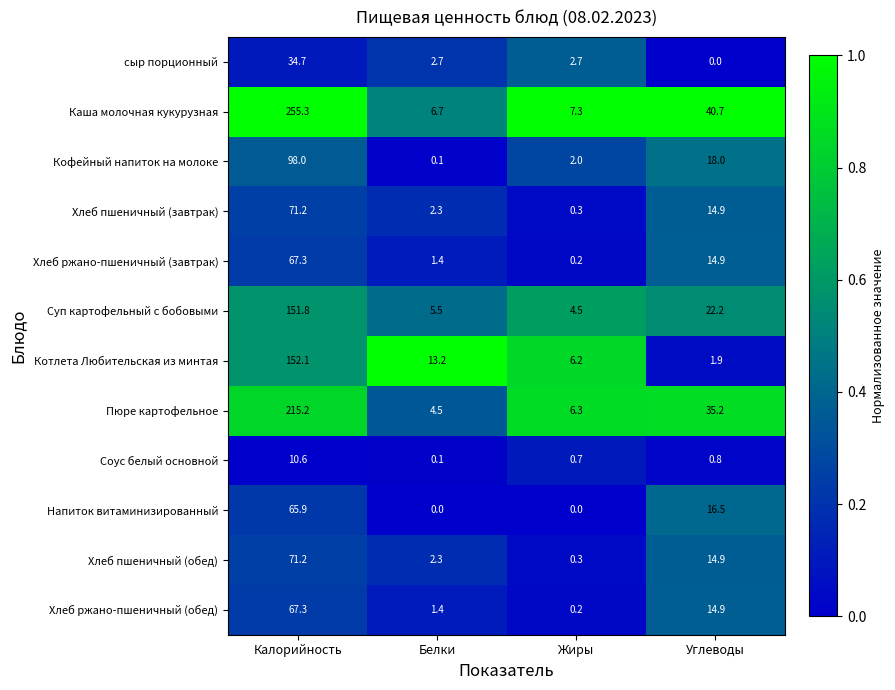

Is it true that Хлеб ржано-пшеничный (обед) equals 0.2 at Жиры?

True